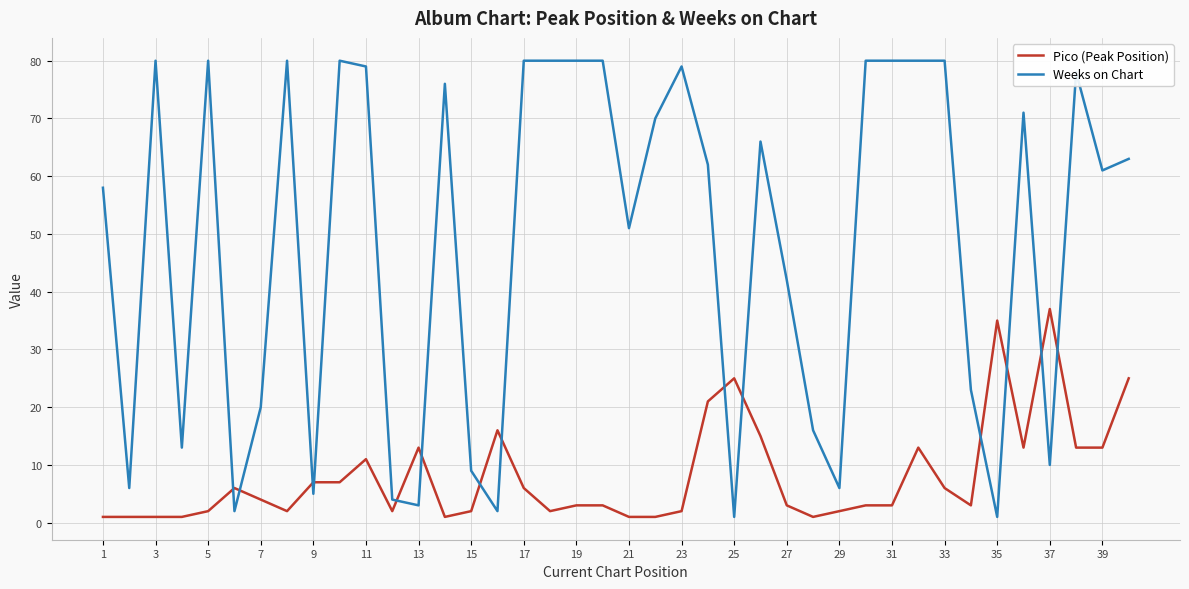

Rank the series by their average value, from highest to lowest.

Weeks on Chart, Pico (Peak Position)